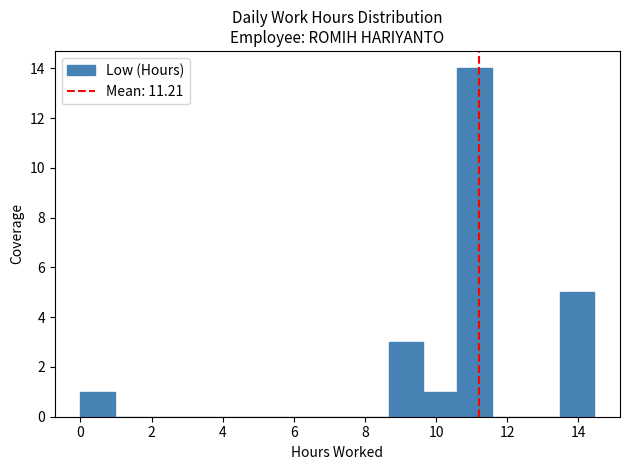

Reading left to right, transcribe this chart: for each bar, give the range it covers on the x-axis and its height. Neither the bar edges nor the heights are printed on the chart, so give them approximately, as read against the axes.

0.0 to 1.0: 1
1.0 to 2.0: 0
2.0 to 2.8: 0
2.8 to 3.8: 0
3.8 to 4.8: 0
4.8 to 5.8: 0
5.8 to 6.8: 0
6.8 to 7.8: 0
7.8 to 8.6: 0
8.6 to 9.6: 3
9.6 to 10.6: 1
10.6 to 11.6: 14
11.6 to 12.6: 0
12.6 to 13.4: 0
13.4 to 14.4: 5